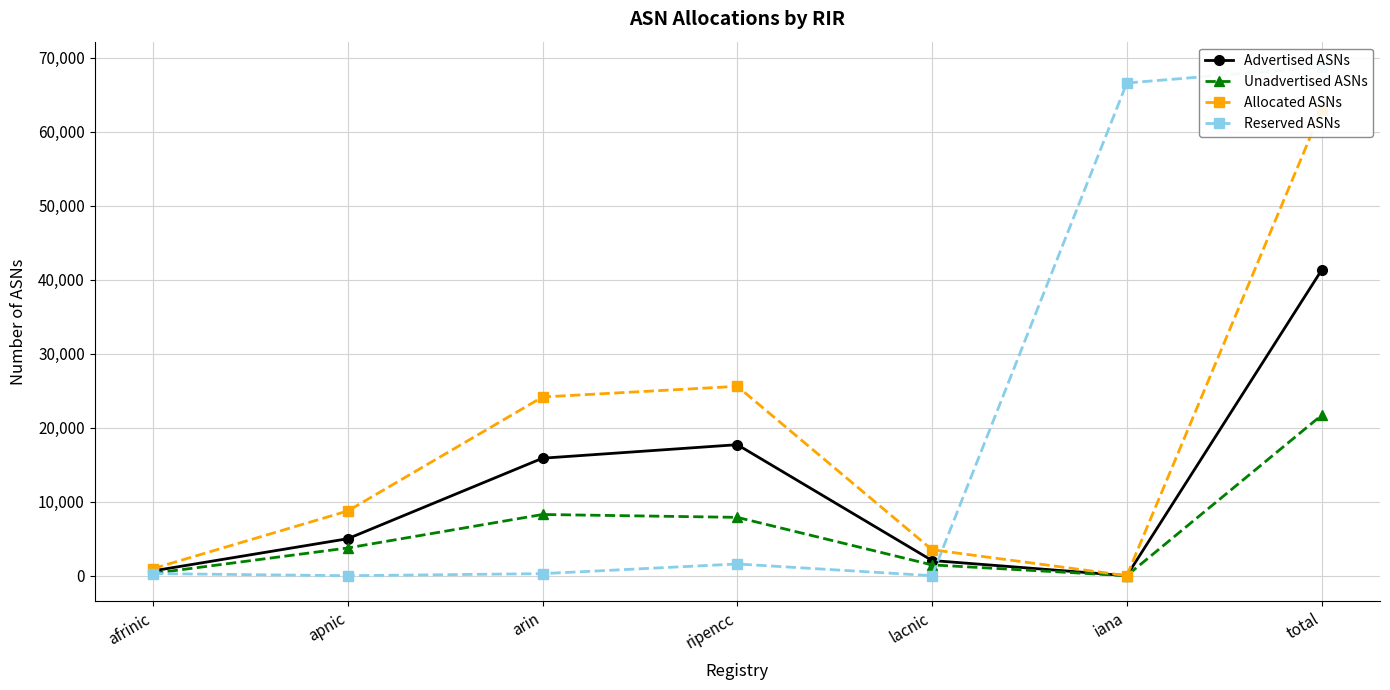

What are all the series names shown in the legend?

Advertised ASNs, Unadvertised ASNs, Allocated ASNs, Reserved ASNs